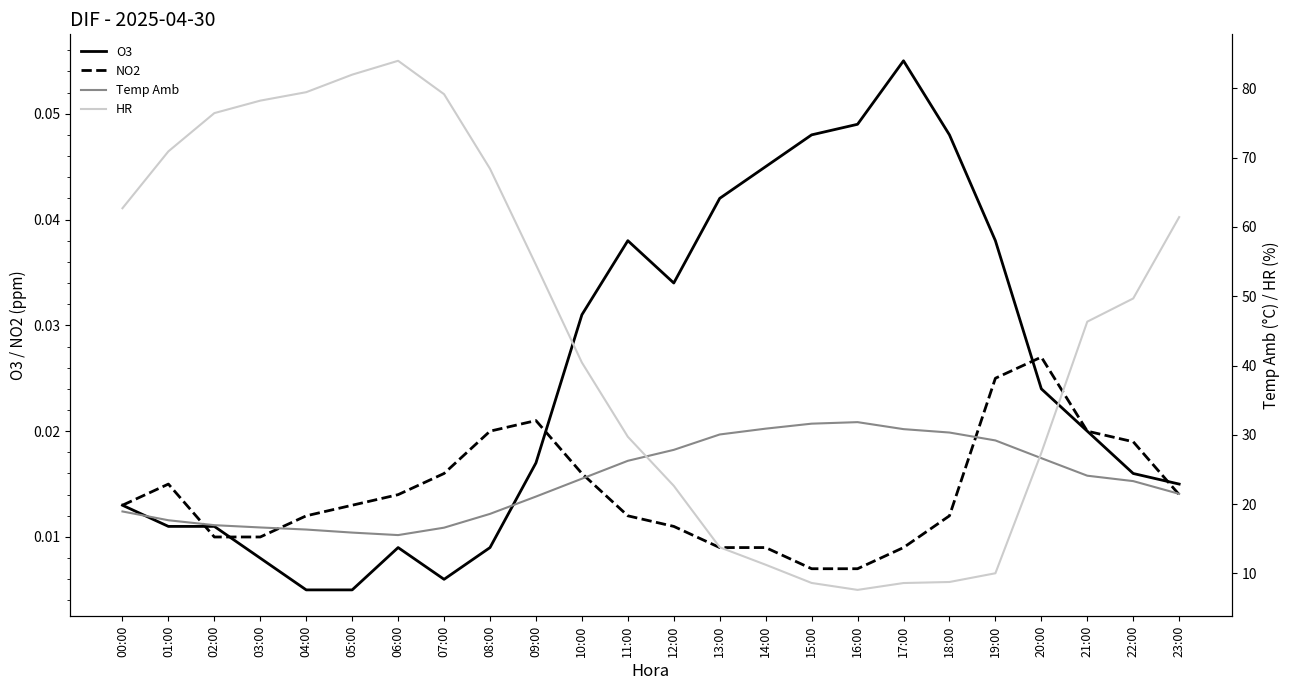

True or false: HR and O3 cross at least once.

False